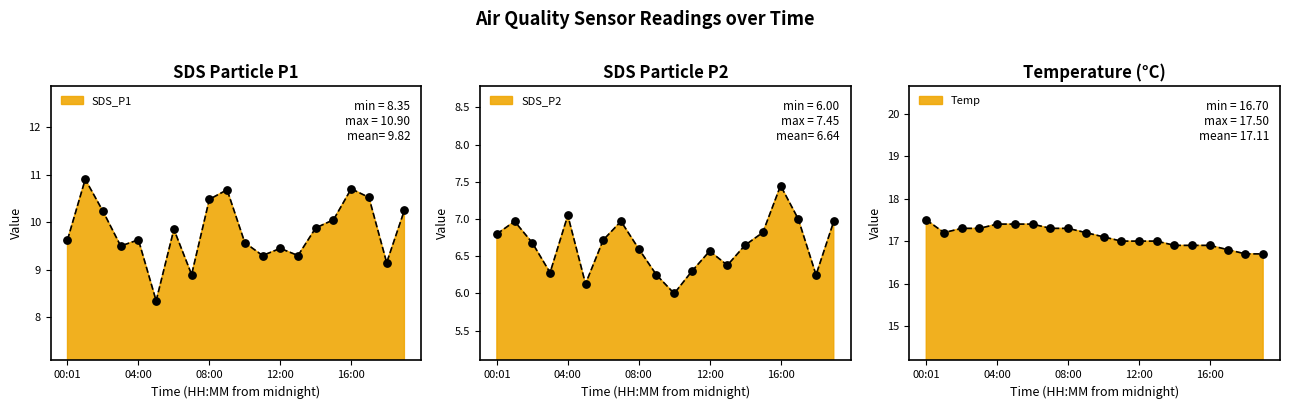

Which series has the largest total across all categories?

Temp